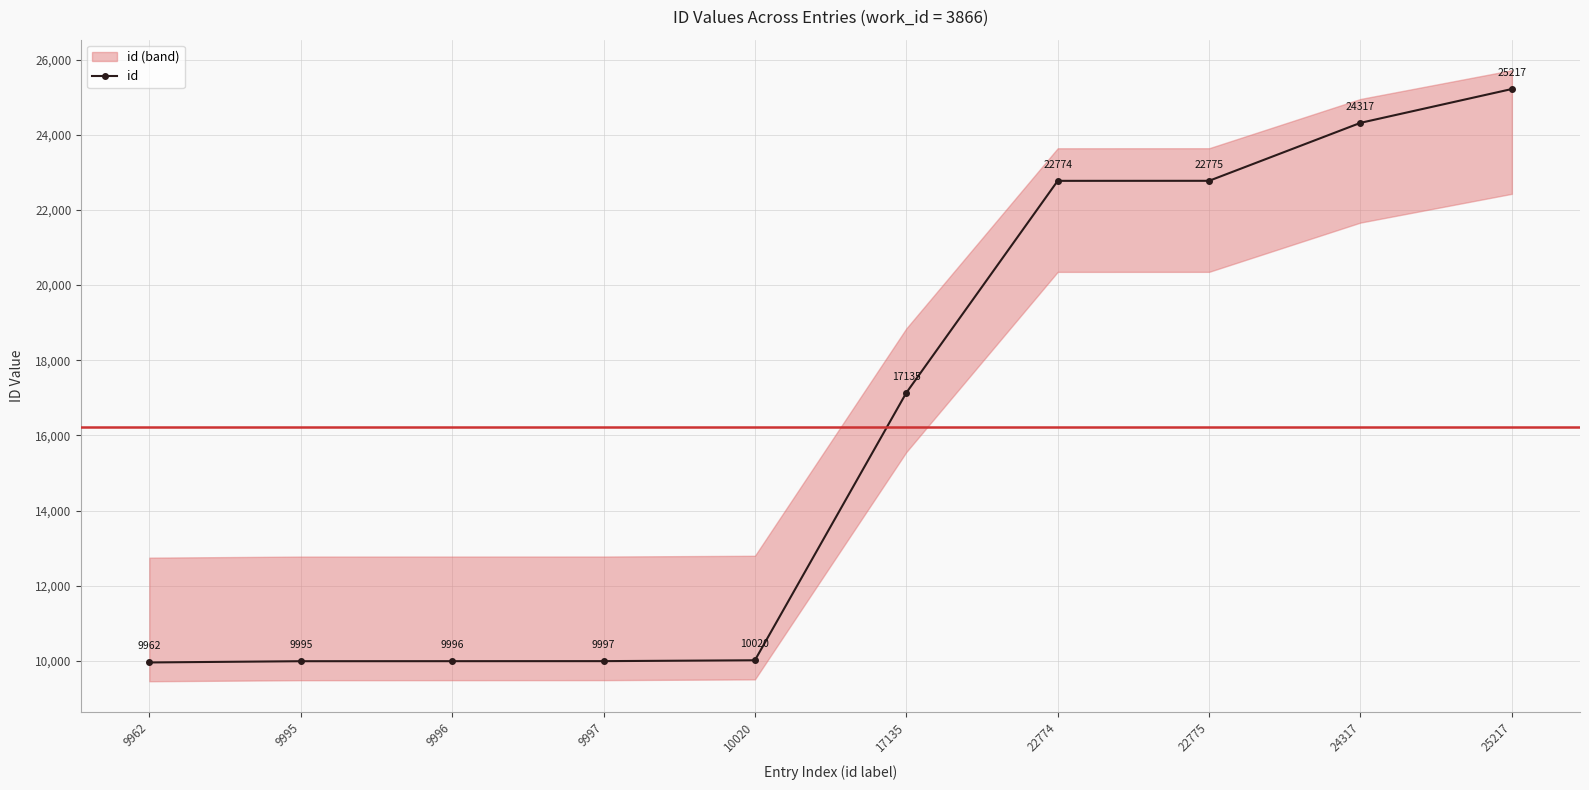

Which label corresponds to the largest value in the chart?

25217